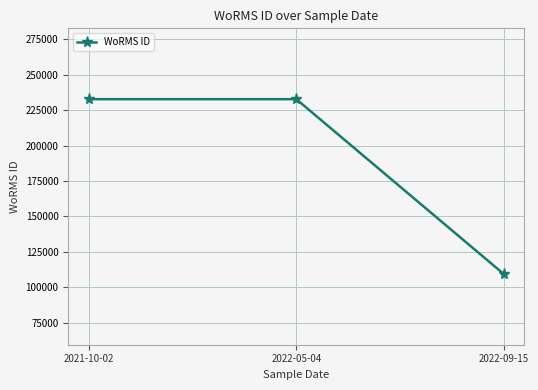

What value does the data have at 2022-05-04, to the nearest 100?

232800